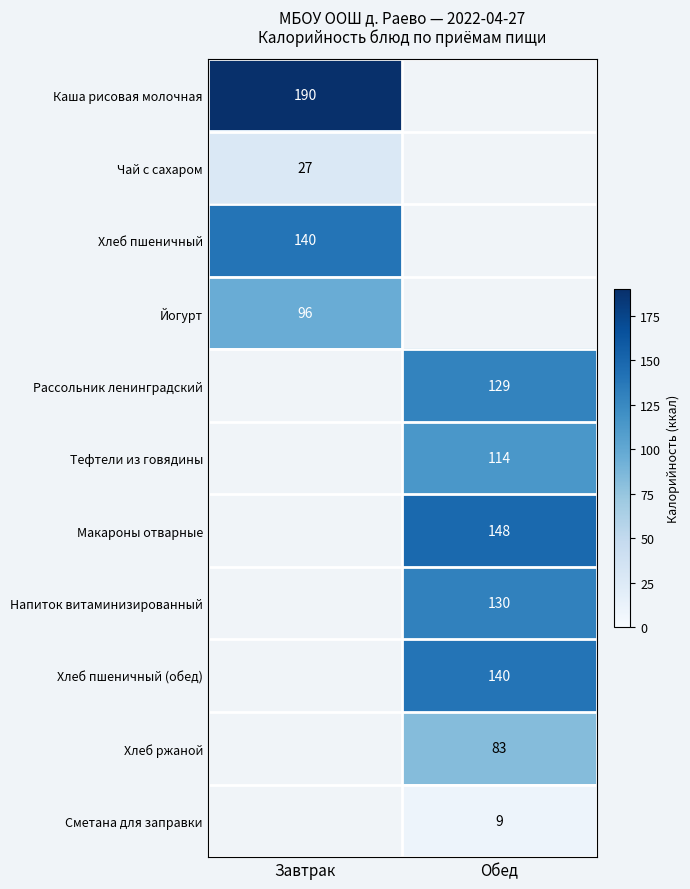

The Йогурт series shows 34 at Завтрак. True or false?

False